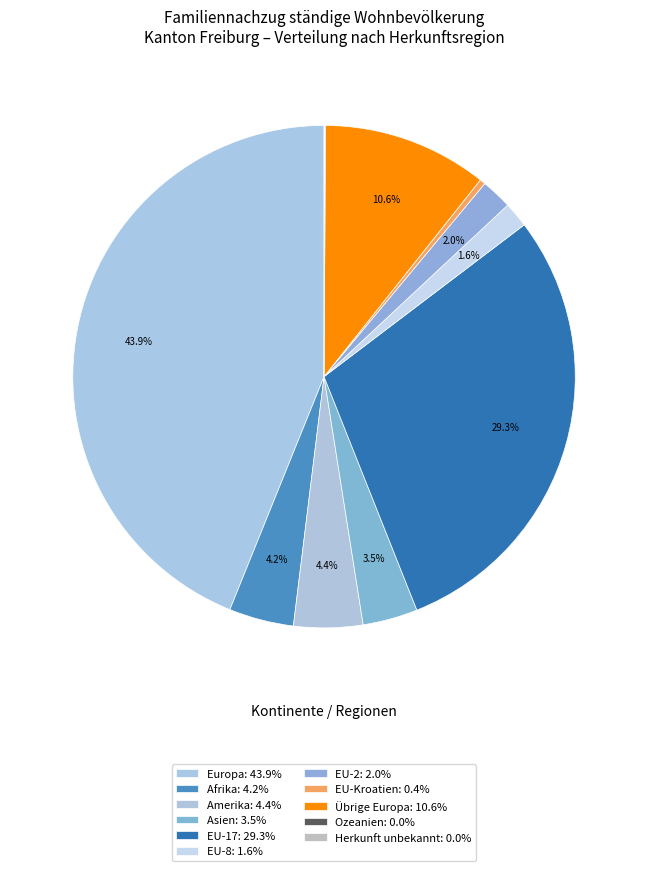

Which slice is the smallest?

Ozeanien